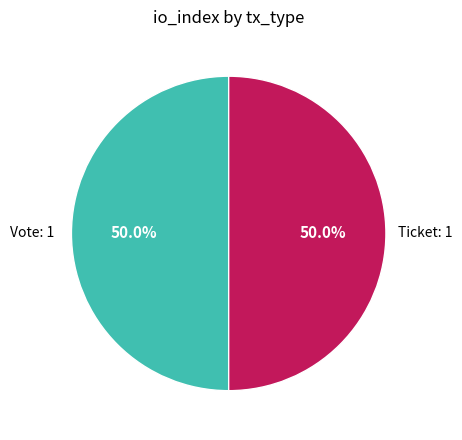

To the nearest percent, what is the average slice percentage?

50%